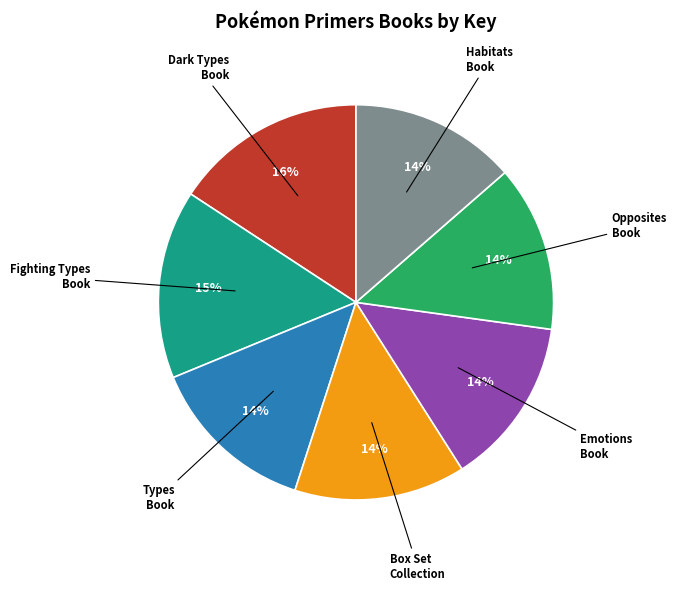

To the nearest percent, what is the difference between the largest and smallest slice percentages?

2%